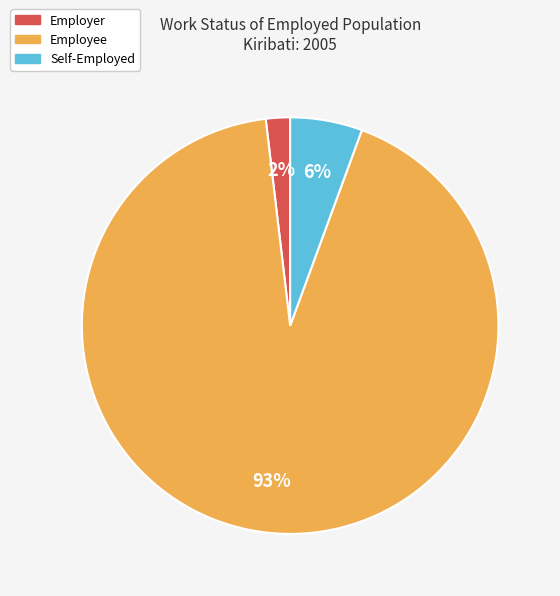

Which category has the smallest portion of the pie?

Employer